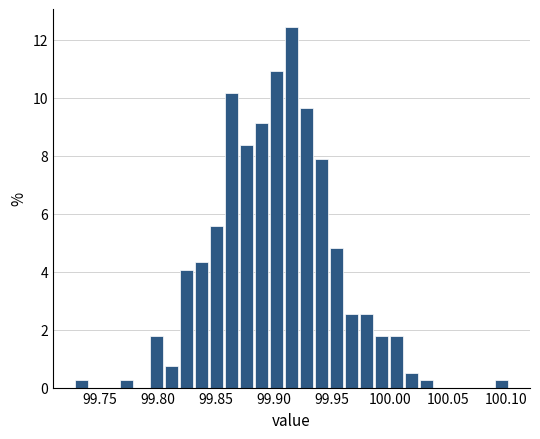

Around what value on the x-axis is the tallest bar? Give the approximate position of its centre, as read against the axis.

99.915